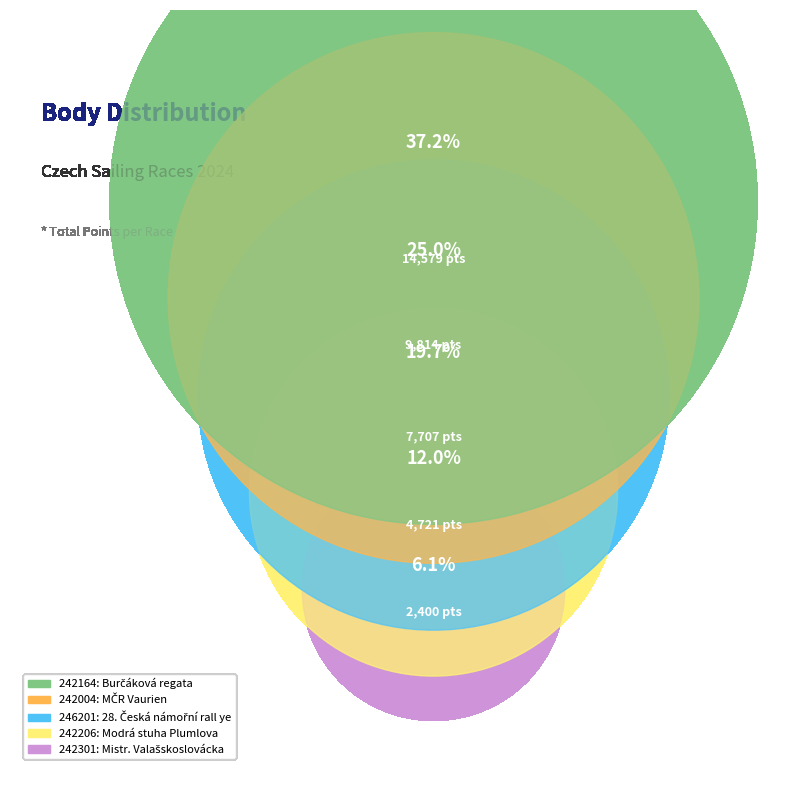

To the nearest percent, what is the difference between the largest and smallest slice percentages?

31%